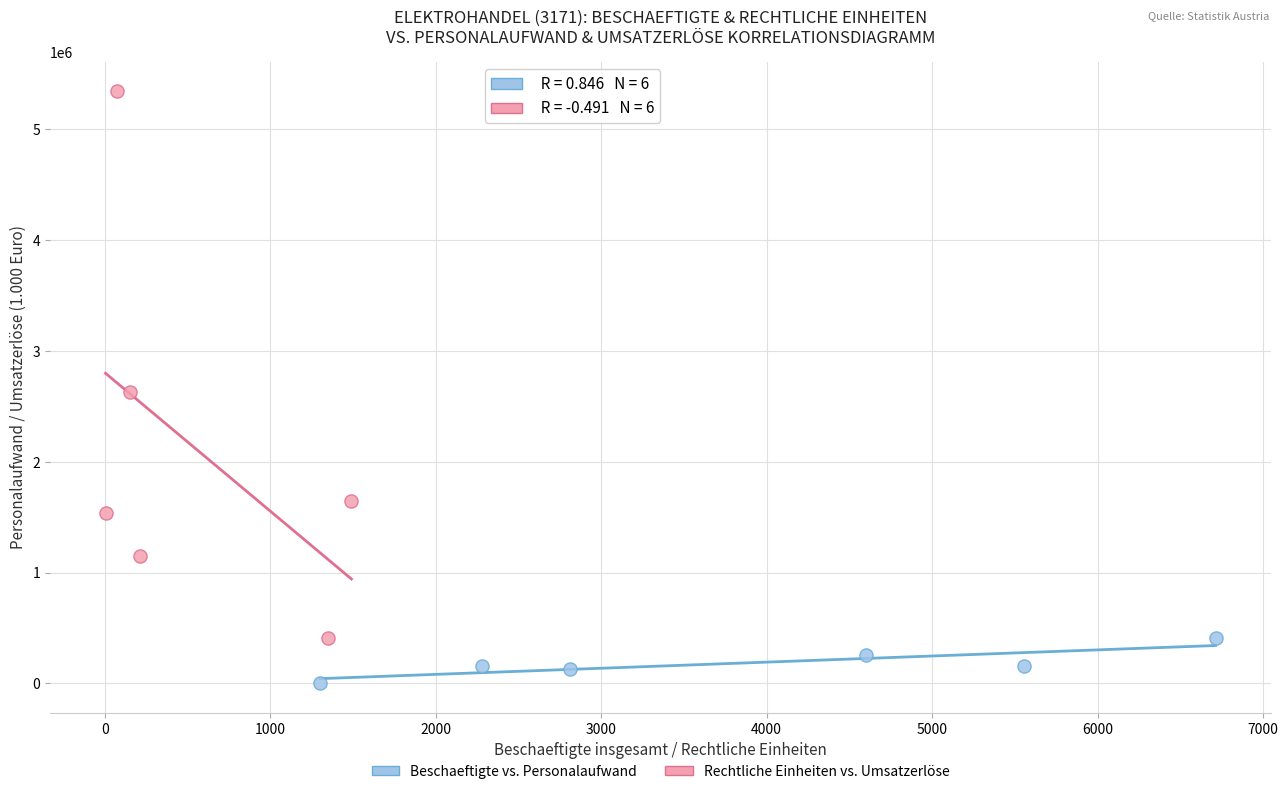

What are all the series names shown in the legend?

Beschaeftigte vs. Personalaufwand, Rechtliche Einheiten vs. Umsatzerlöse